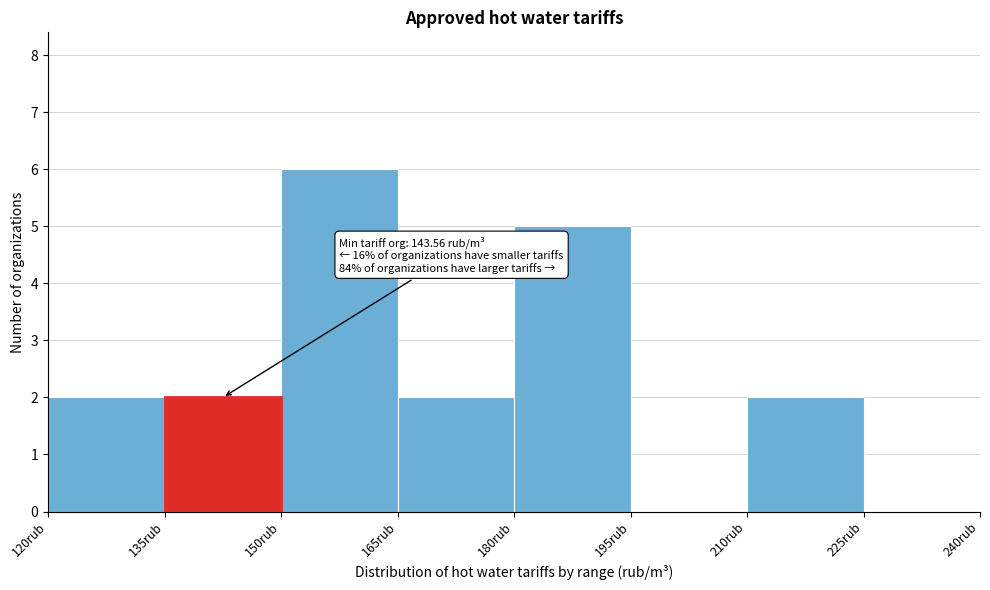

Over which range of the x-axis is the bar tallest?

150 to 165